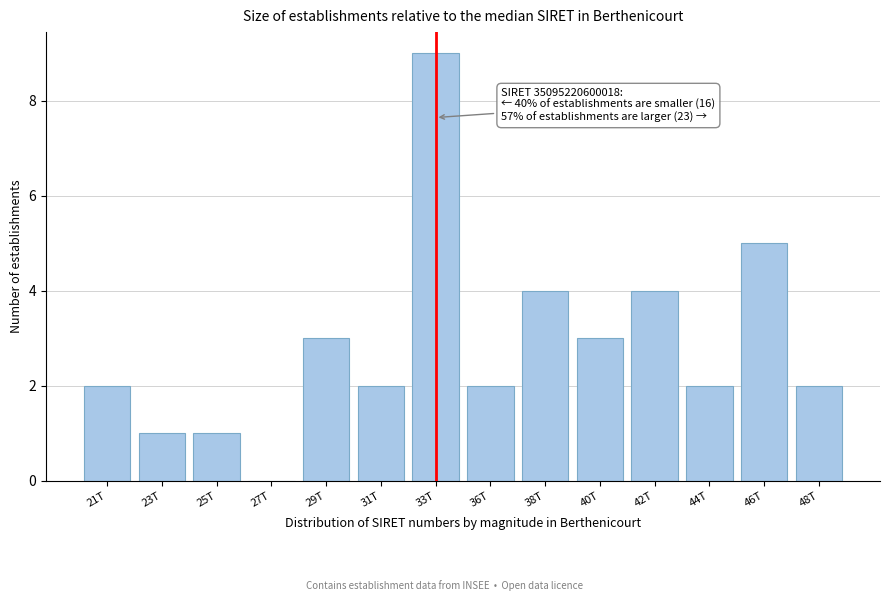

Reading left to right, transcribe all the data shown in this chart.

21T=2	23T=1	25T=1	27T=0	29T=3	31T=2	33T=9	36T=2	38T=4	40T=3	42T=4	44T=2	46T=5	48T=2